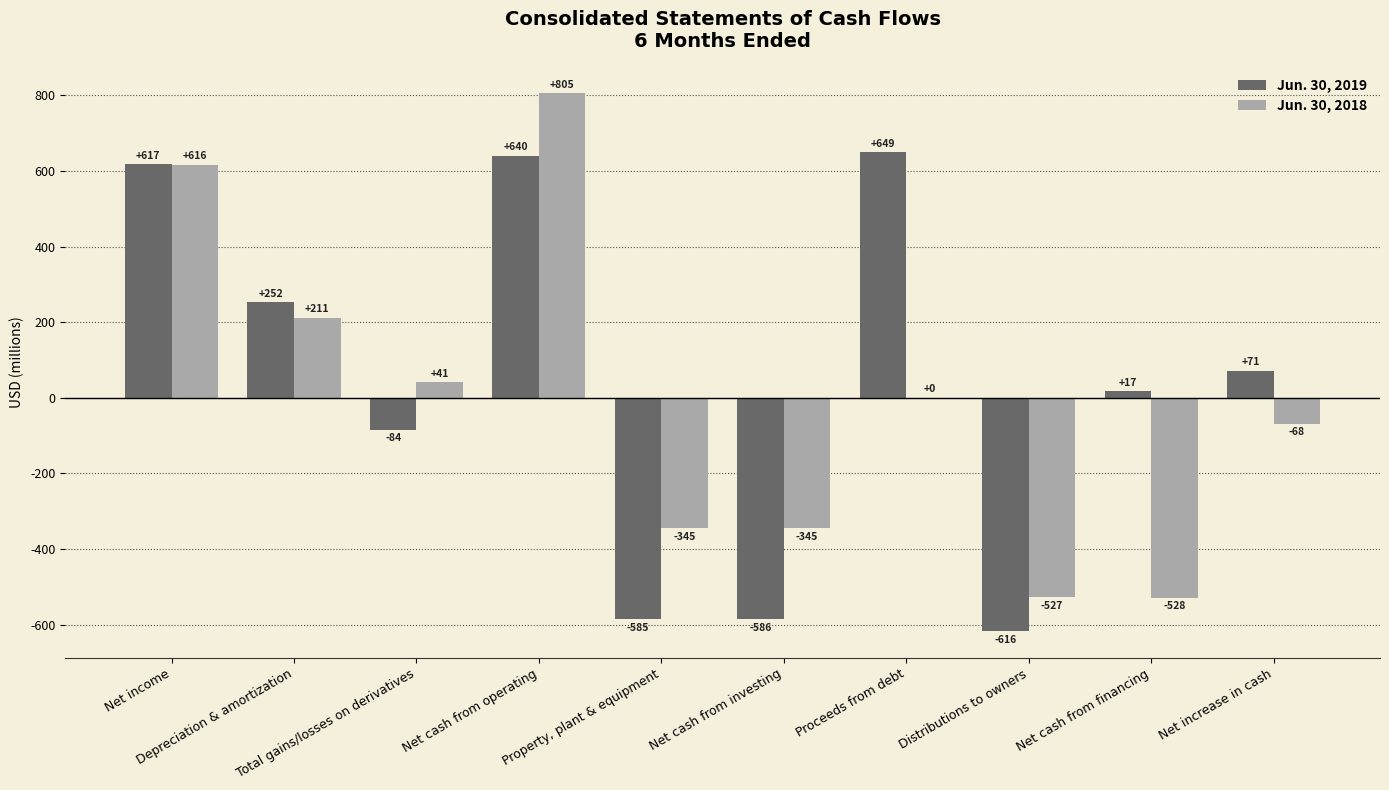

Is it true that Jun. 30, 2019 equals 963 at Net income?

False